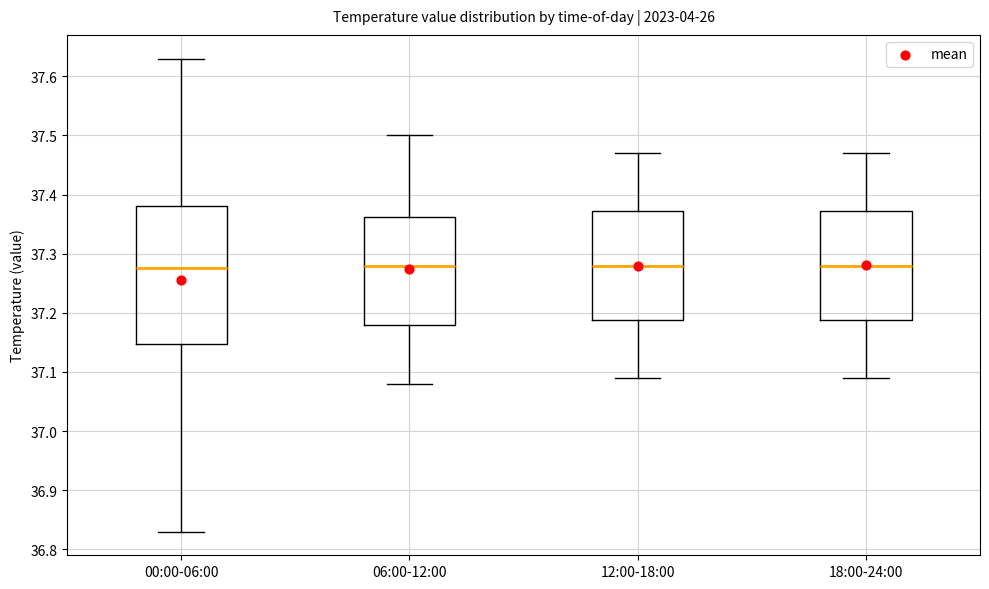

Reading left to right, transcribe this box plot: for each box, give where its median line is, the range the box spans, and where its two whiskers end, as read against the y-axis. The values are not printed on the chart, so give them approximately, as read against the axis.

00:00-06:00: median 37.28, box 37.15 to 37.38, whiskers 36.83 to 37.63
06:00-12:00: median 37.28, box 37.18 to 37.36, whiskers 37.08 to 37.50
12:00-18:00: median 37.28, box 37.19 to 37.37, whiskers 37.09 to 37.47
18:00-24:00: median 37.28, box 37.19 to 37.37, whiskers 37.09 to 37.47